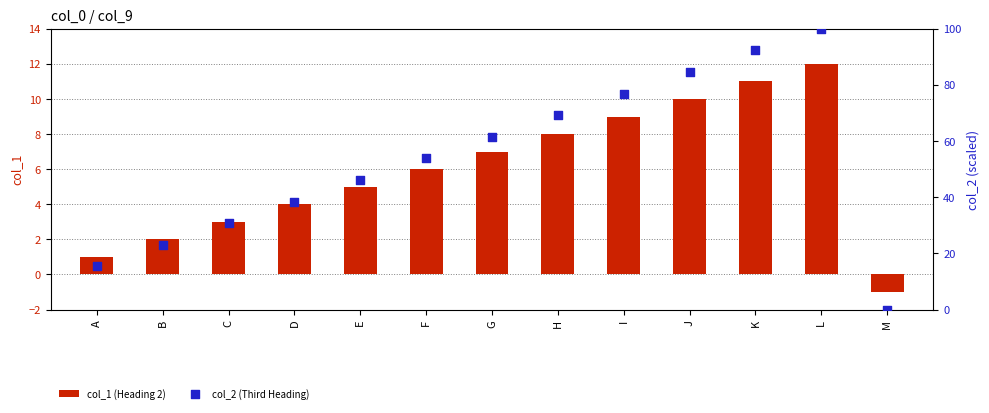

What is the total value across all series at F?

59.8